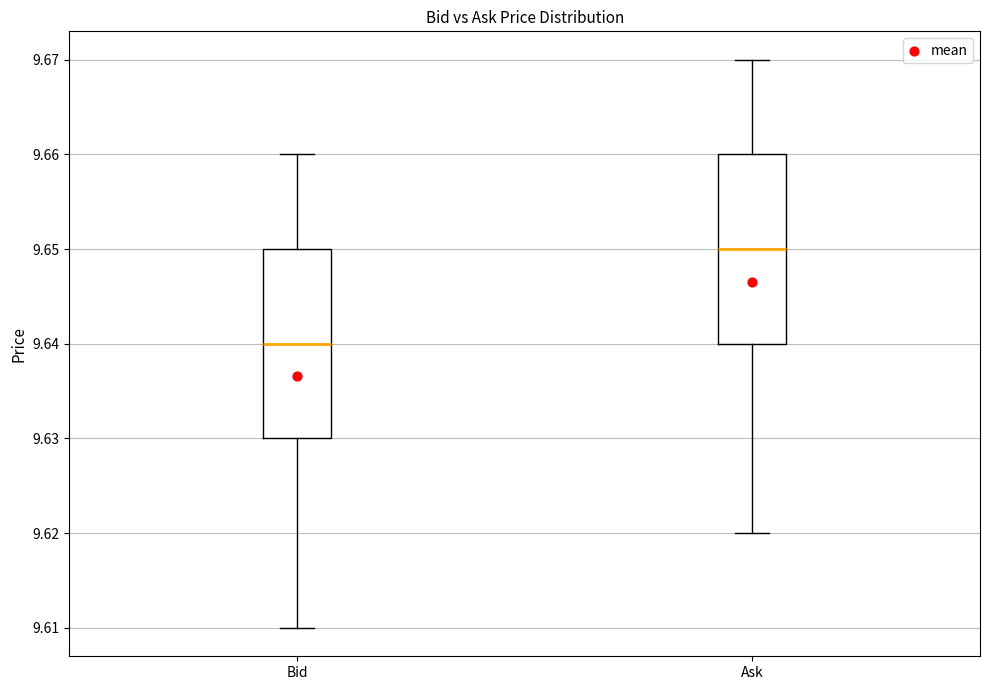

Where does the median line of the box for Bid sit on the y-axis? The values are not printed on the chart, so give them approximately, as read against the axis.

9.64